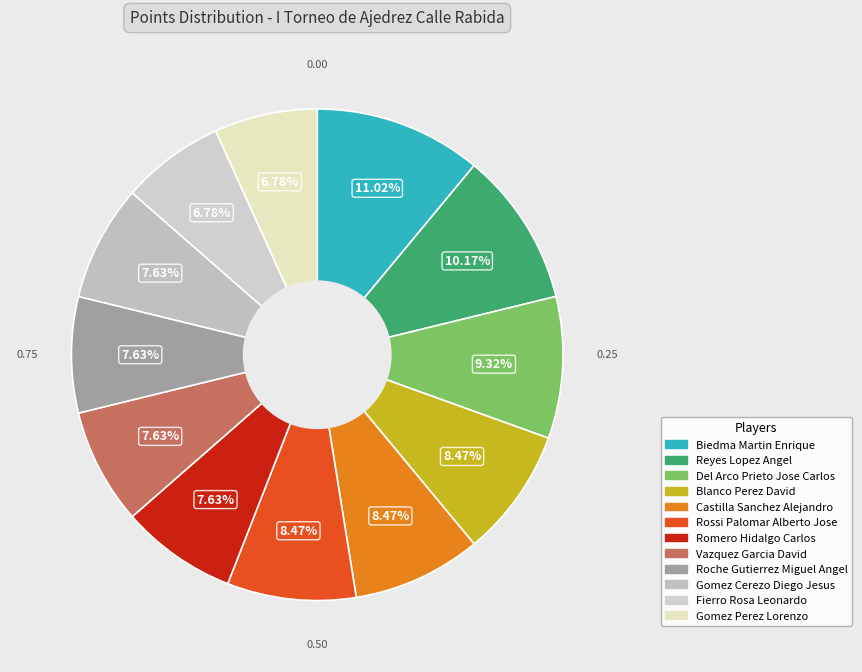

What is the total percentage of Rossi Palomar Alberto Jose and Reyes Lopez Angel?

18.6%